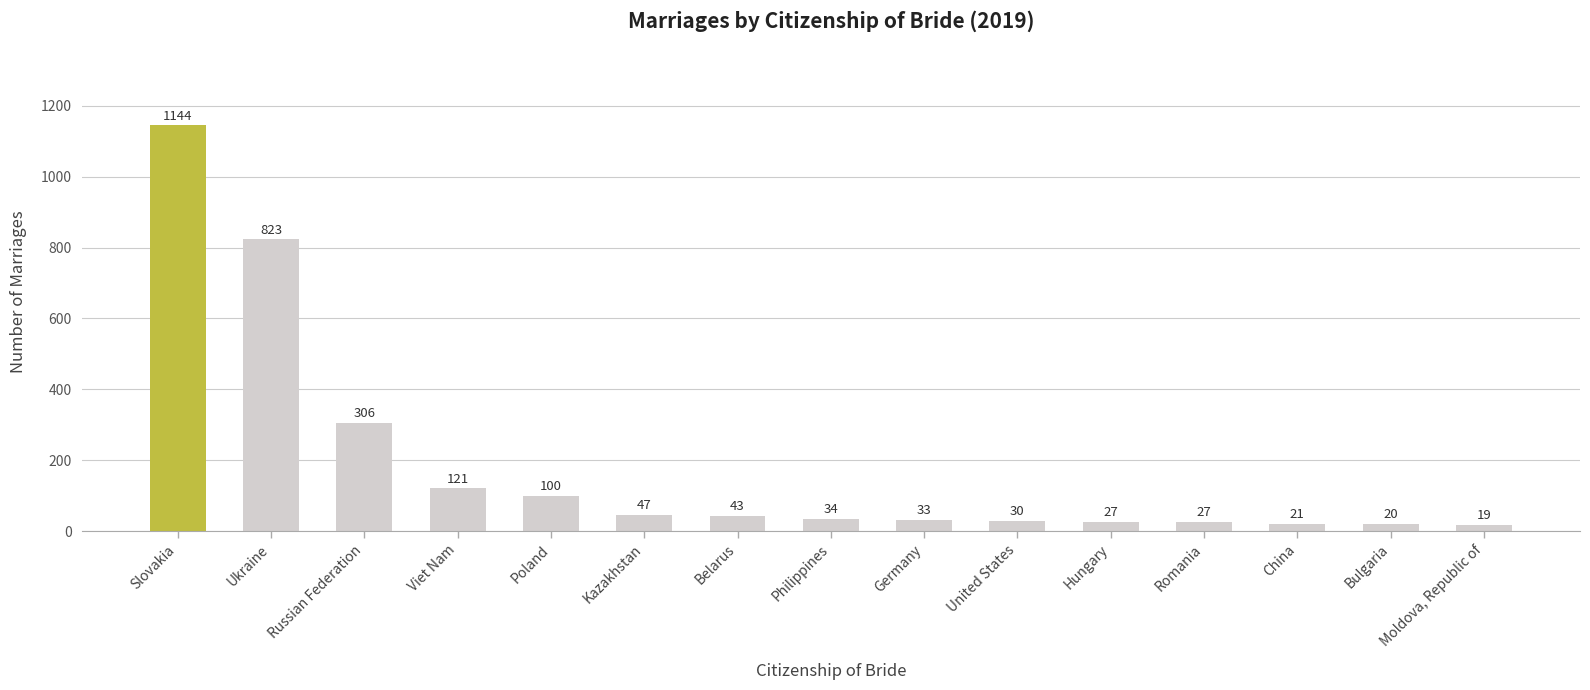

Which label corresponds to the smallest value in the chart?

Moldova, Republic of